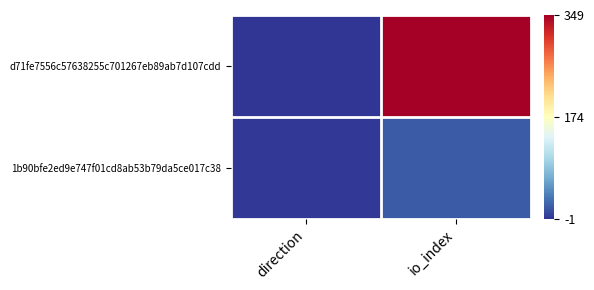

List the series in order of their overall mean, highest first.

d71fe7556c57638255c701267eb89ab7d107cdd, 1b90bfe2ed9e747f01cd8ab53b79da5ce017c38